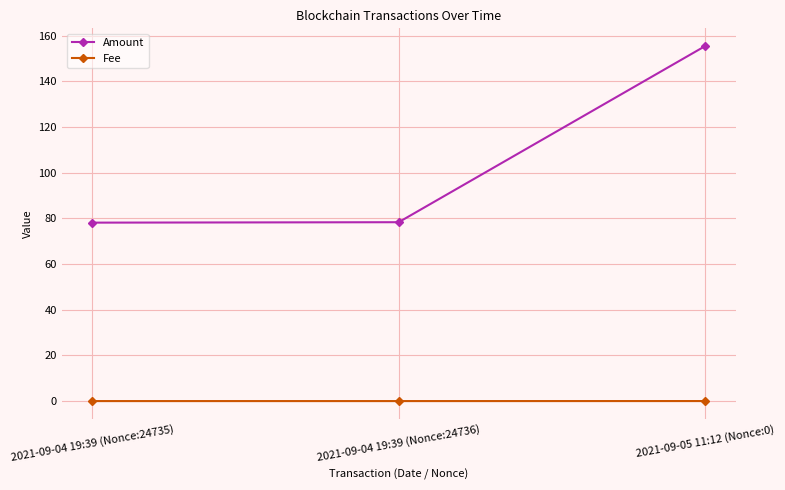

What are all the series names shown in the legend?

Amount, Fee